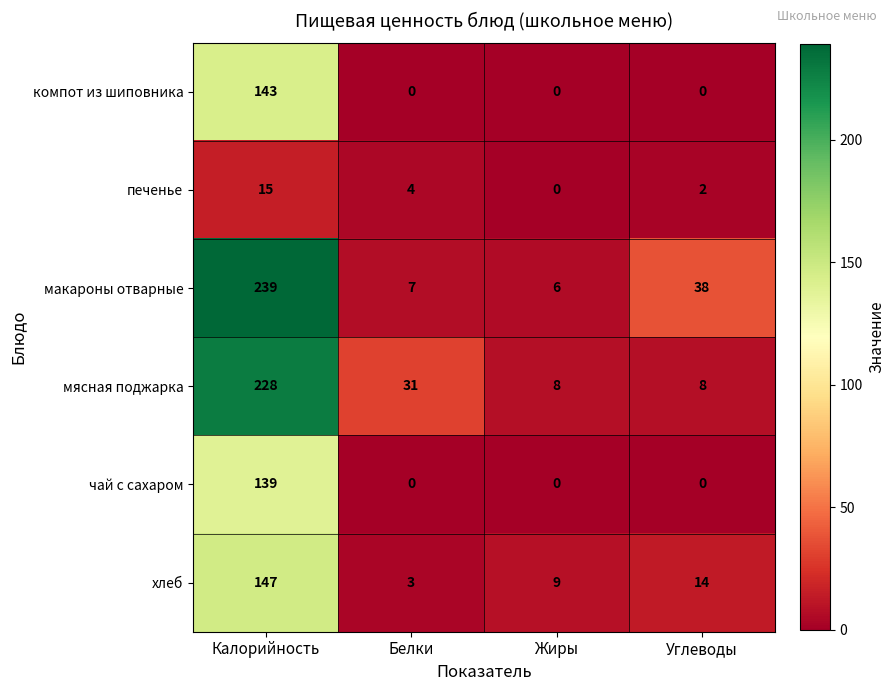

What is the maximum value shown in the chart?

239